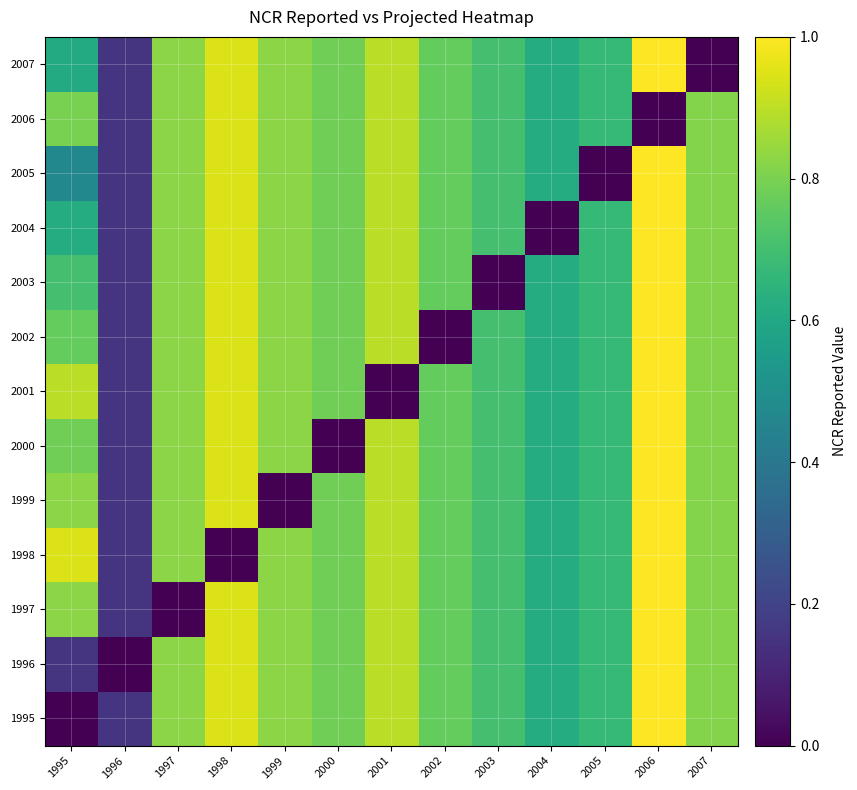

Rank the series at 2003 from highest to lowest value.

1995, 1996, 1997, 1998, 1999, 2000, 2001, 2002, 2004, 2005, 2006, 2007, 2003